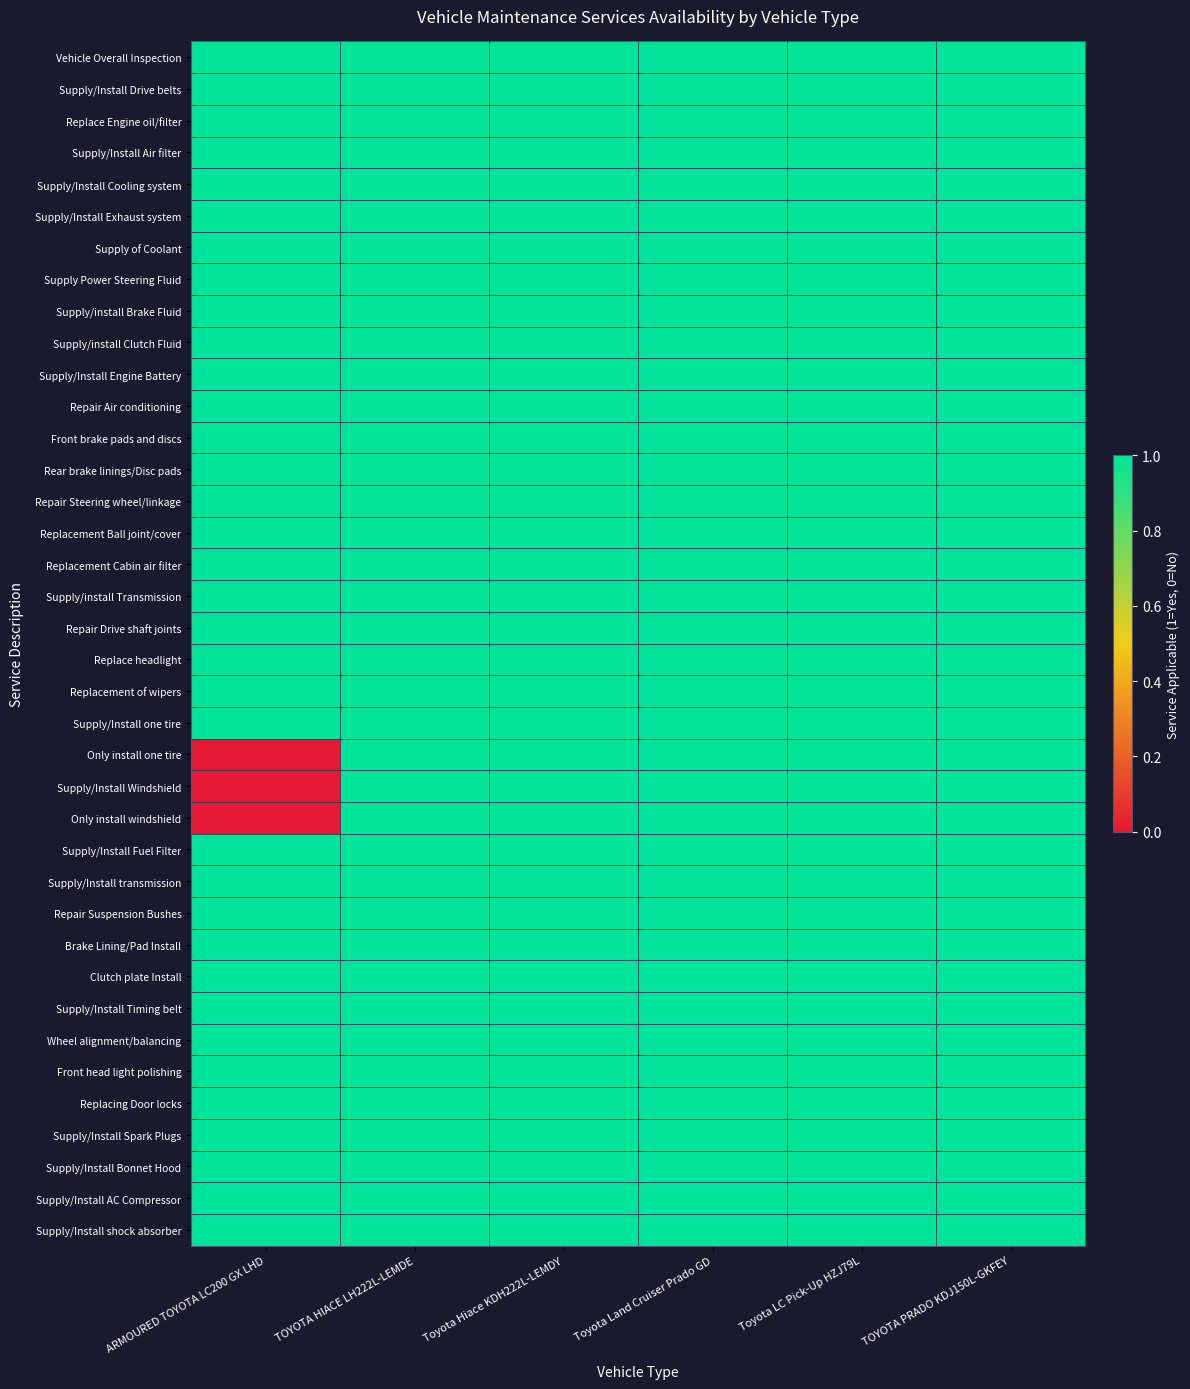

At which category is the sum across all series the highest?

TOYOTA HIACE LH222L-LEMDE